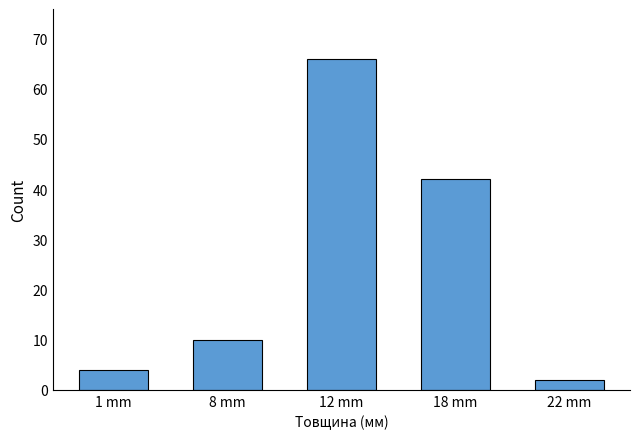

What is the sum of all values?

124